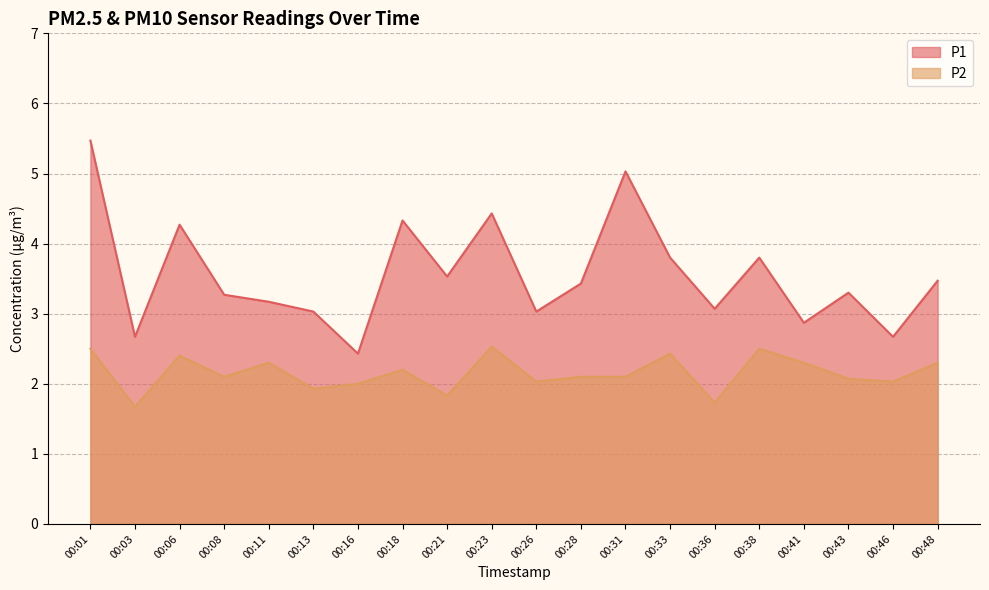

How many series are shown in this chart?

2